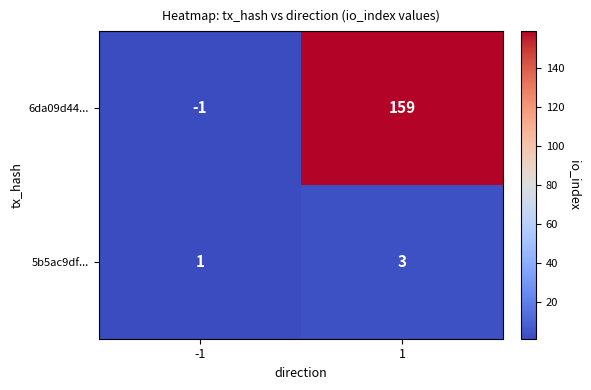

What value does the 6da09d44... series have at 1, to the nearest 5?

160